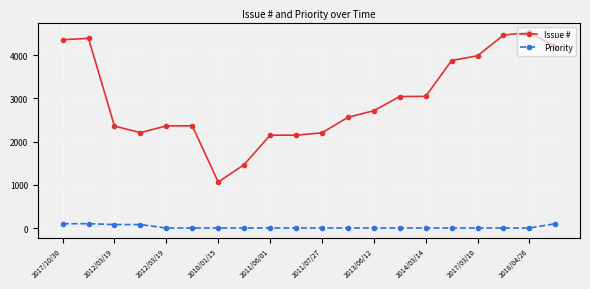

Which series has the largest range (max minus min)?

Issue #